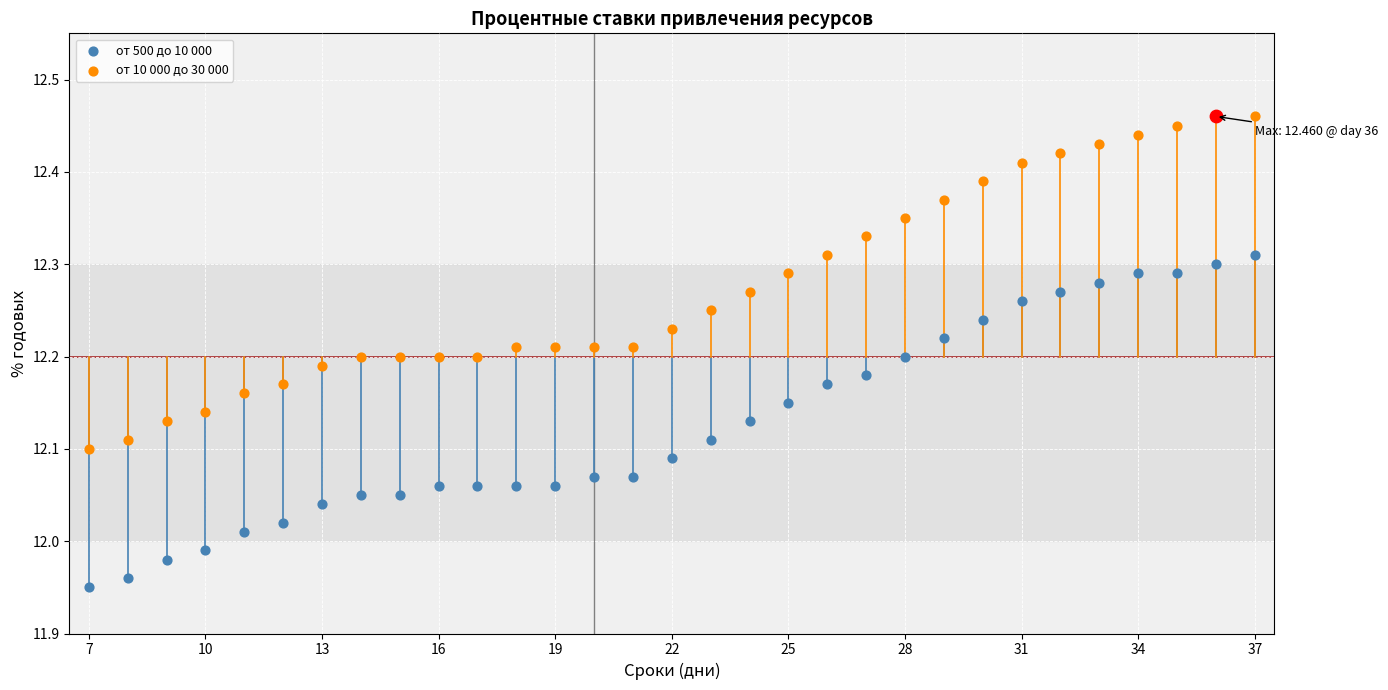

Which series contains the lowest Y value?

от 500 до 10 000